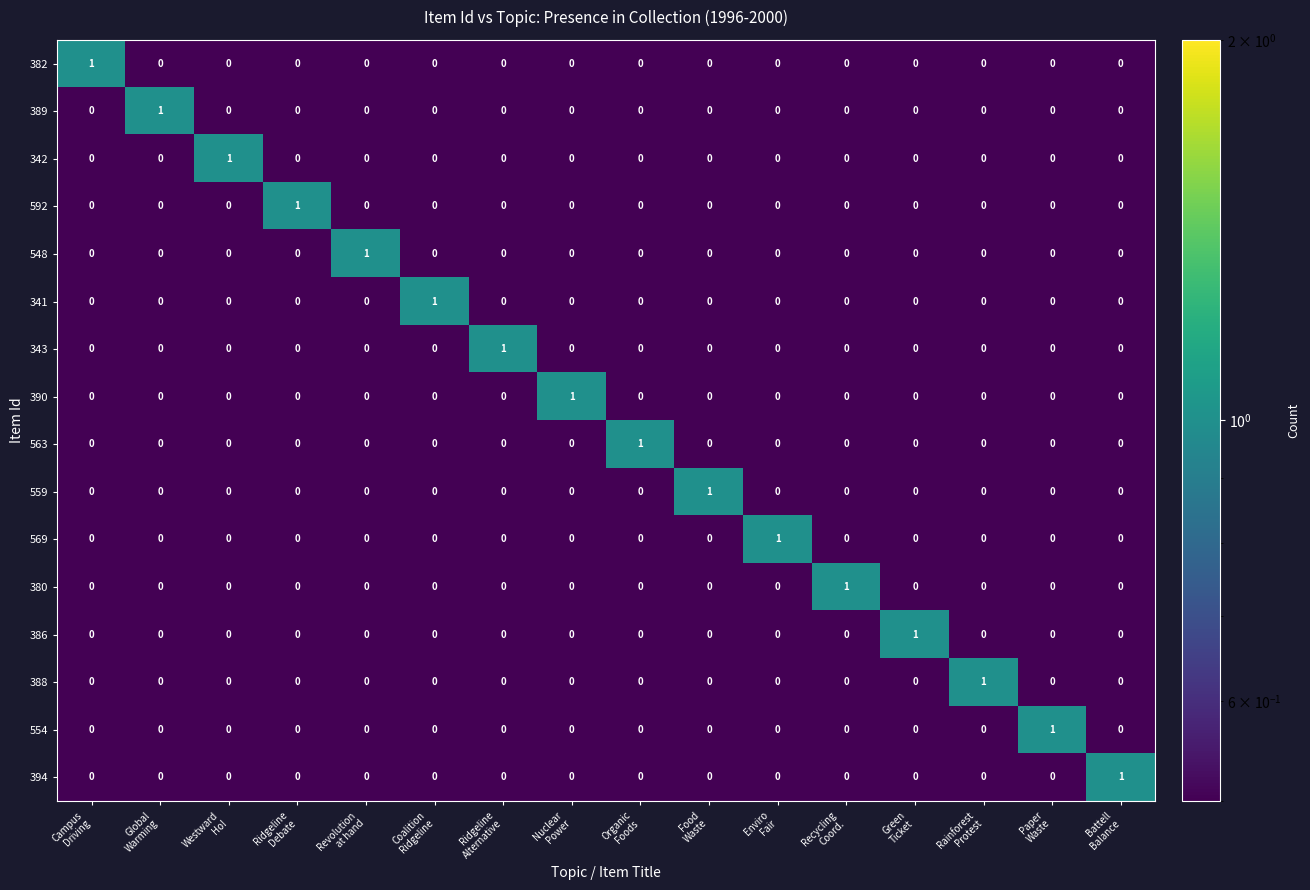

At how many categories does at least one series exceed 0?

16